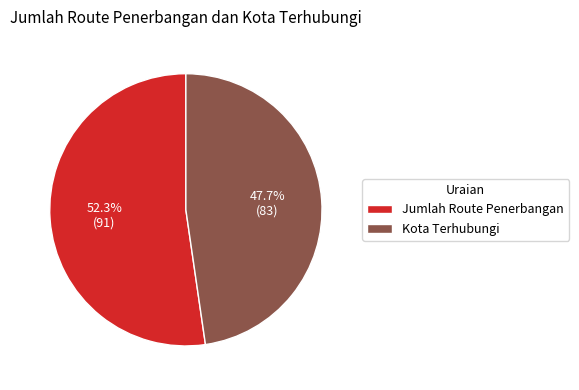

To the nearest percent, what percentage of the pie is Kota Terhubungi?

48%